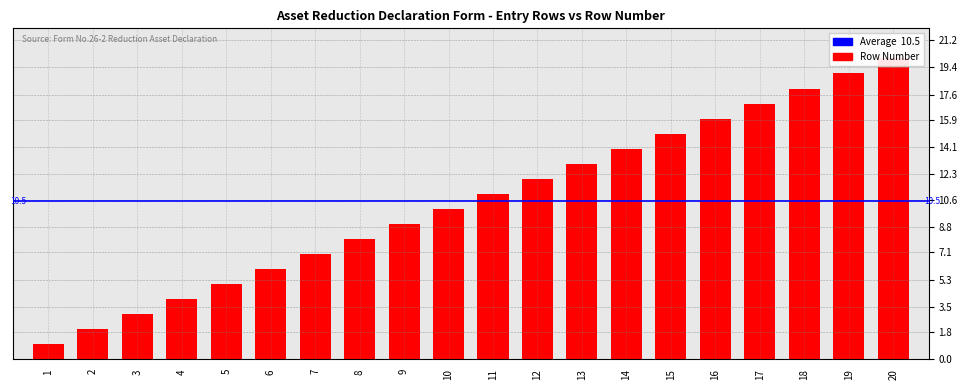

Are the bars horizontal?

No